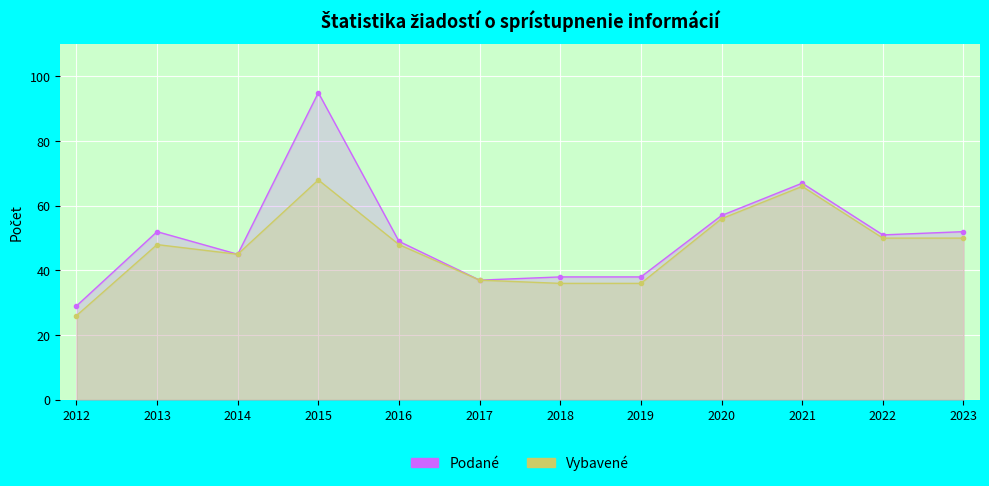

Reading right to left, list all the values displayed in this chart.

Podané: 2023=52	2022=51	2021=67	2020=57	2019=38	2018=38	2017=37	2016=49	2015=95	2014=45	2013=52	2012=29
Vybavené: 2023=50	2022=50	2021=66	2020=56	2019=36	2018=36	2017=37	2016=48	2015=68	2014=45	2013=48	2012=26